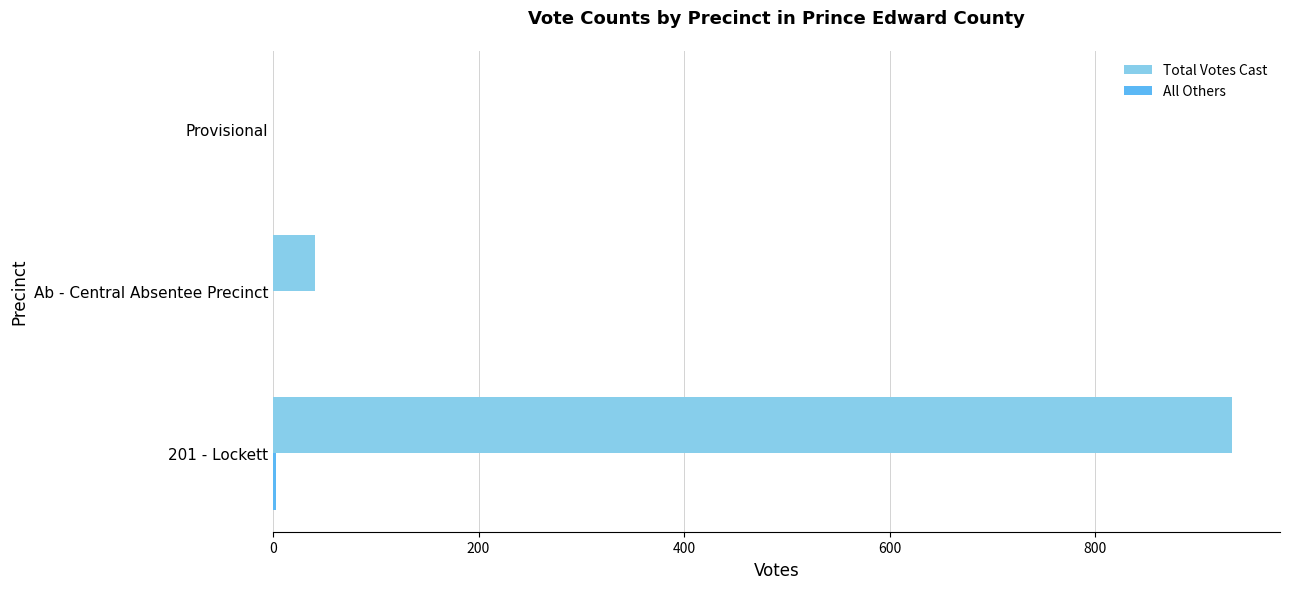

What is the greatest value displayed?

933